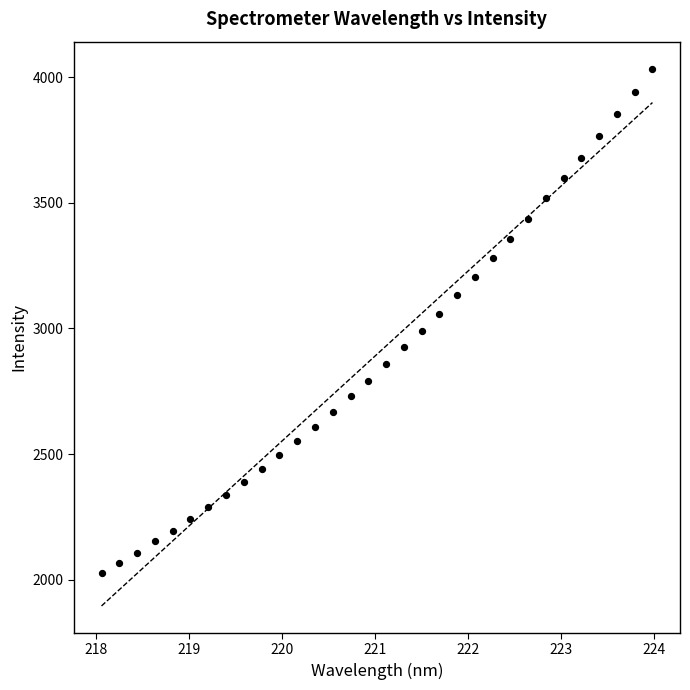

What is the range of Y values (max minus min)?

2008.6